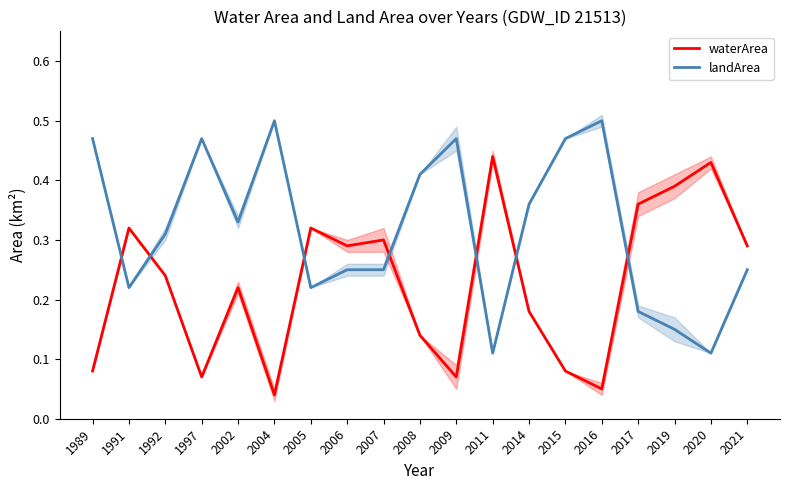

List the labels in order of landArea value, largest first.

2004, 2016, 1989, 1997, 2009, 2015, 2008, 2014, 2002, 1992, 2006, 2007, 2021, 1991, 2005, 2017, 2019, 2011, 2020